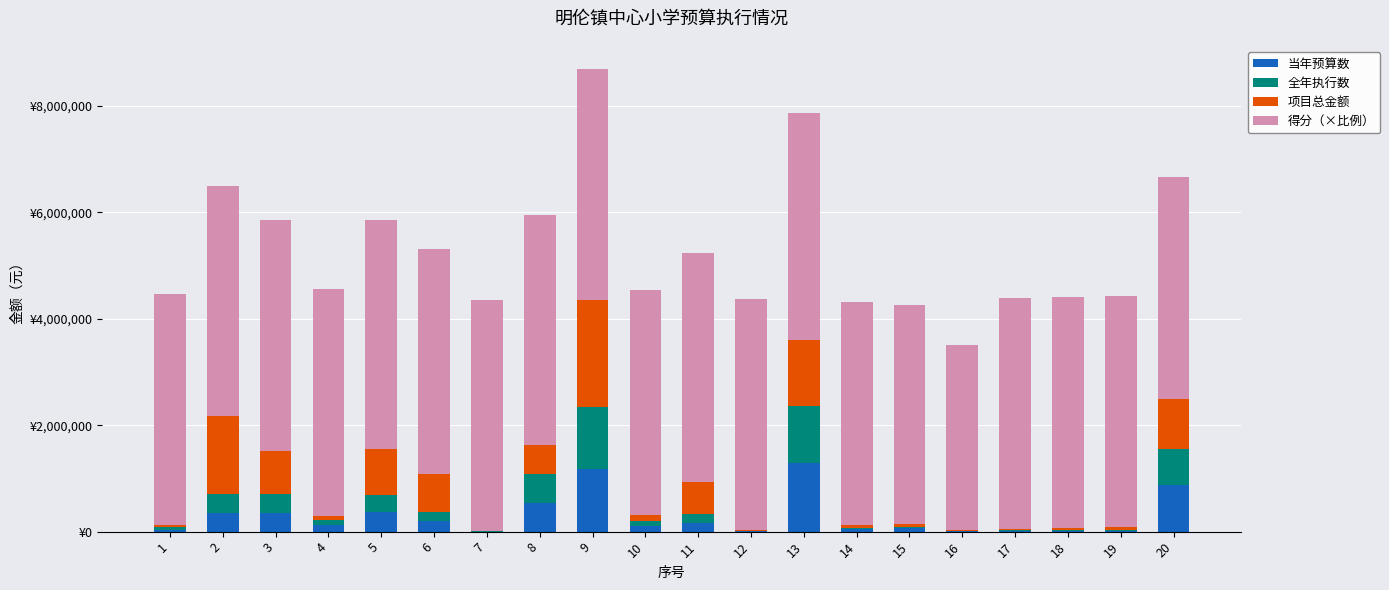

List the labels in order of 当年预算数 value, smallest first.

7, 12, 17, 18, 19, 16, 1, 14, 15, 10, 4, 11, 6, 3, 2, 5, 8, 20, 9, 13